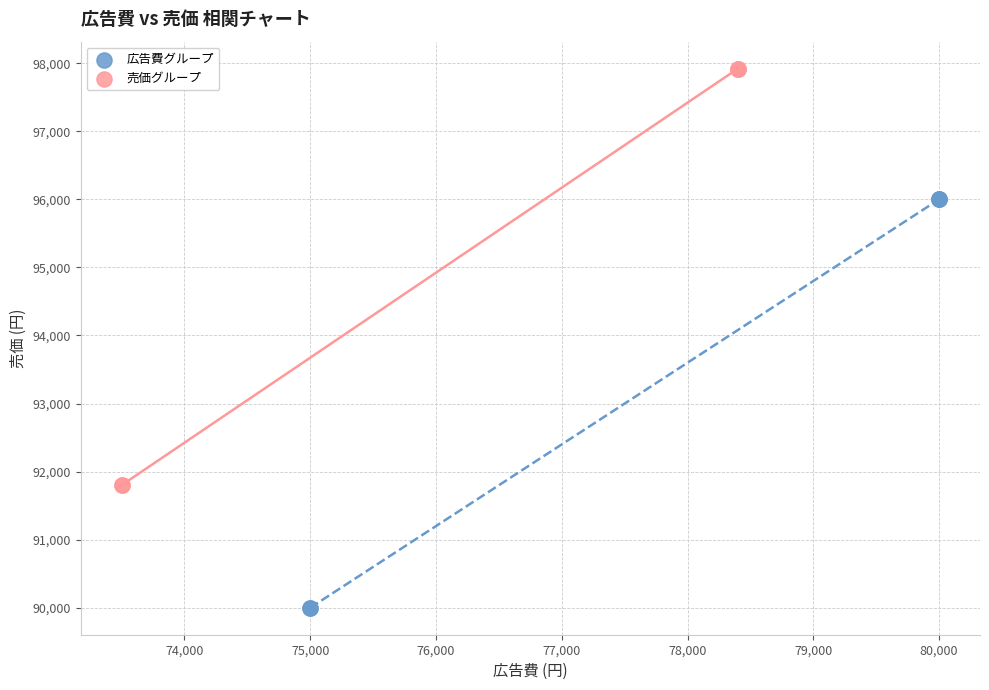

What are all the series names shown in the legend?

広告費グループ, 売価グループ